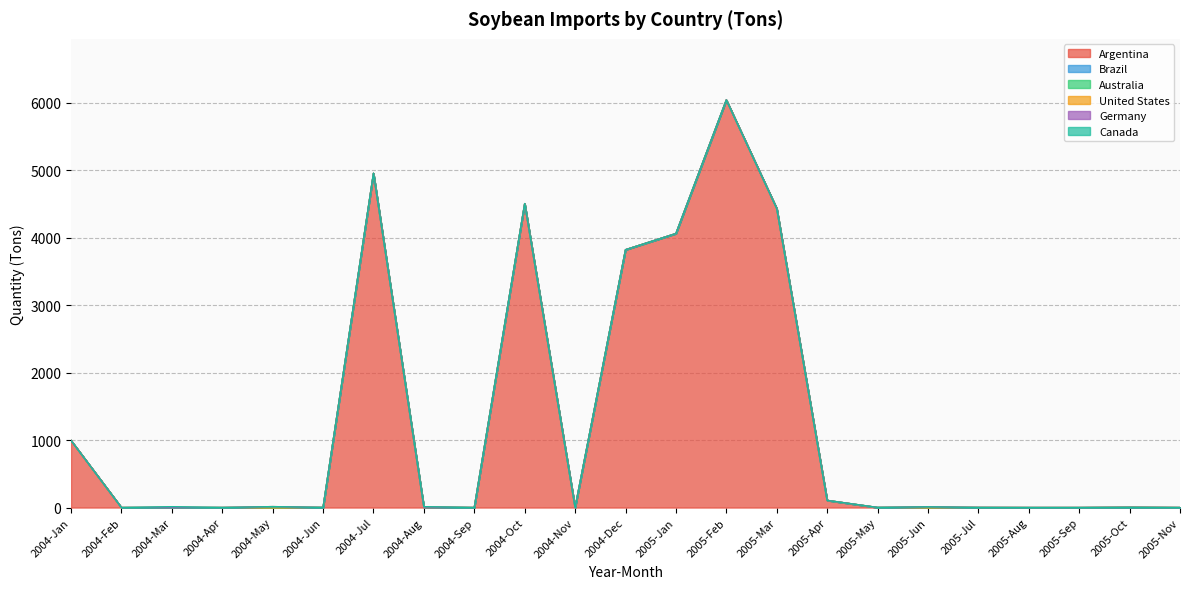

The United States series shows 0 at 2004-Apr. True or false?

True